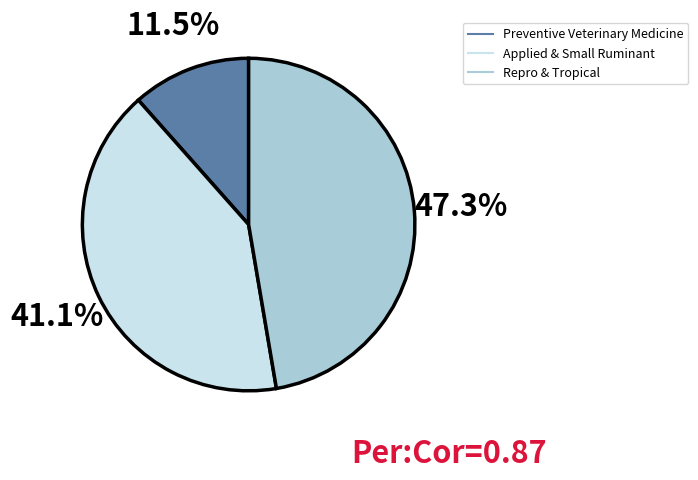

Does any single category account for the majority?

No